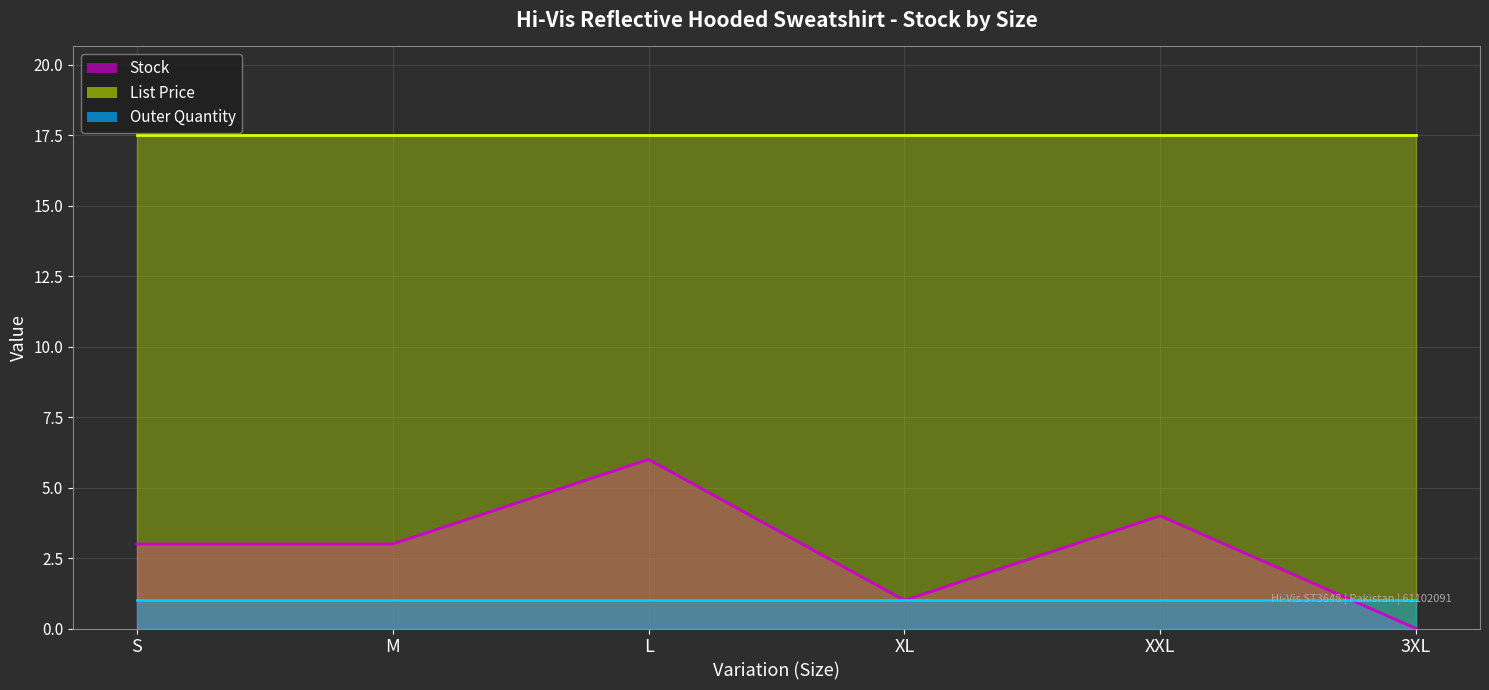

What is the label of the 6th point from the left?

3XL